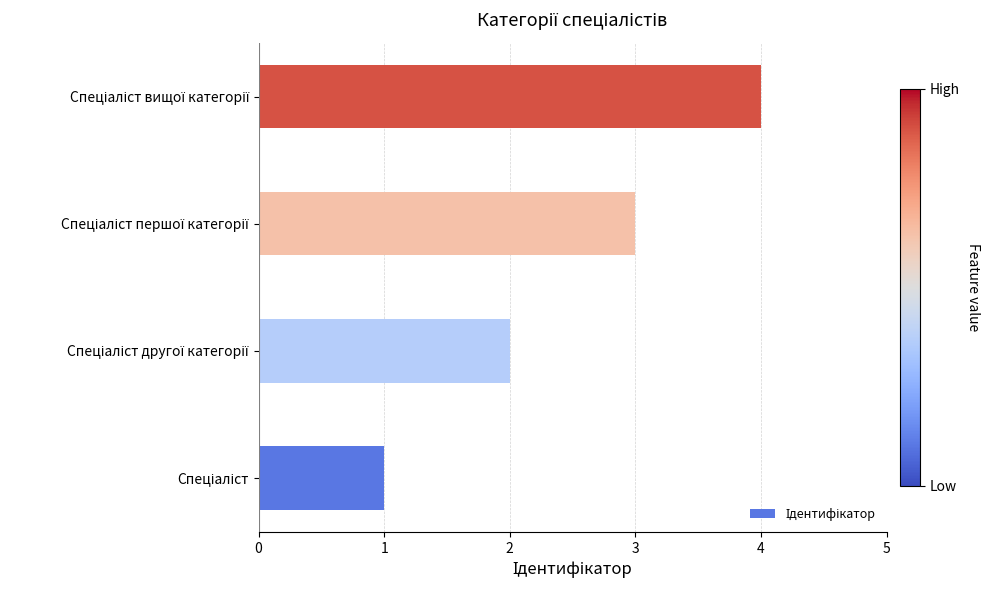

What is the difference between the maximum and minimum values?

3